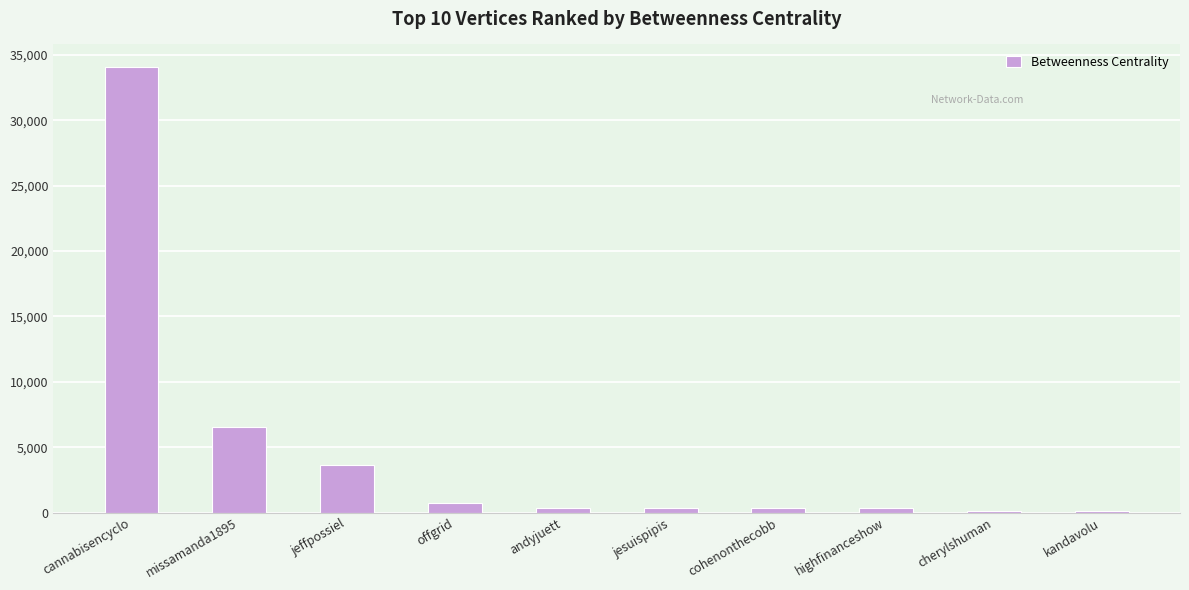

At which label does the data first exceed 377?

cannabisencyclo